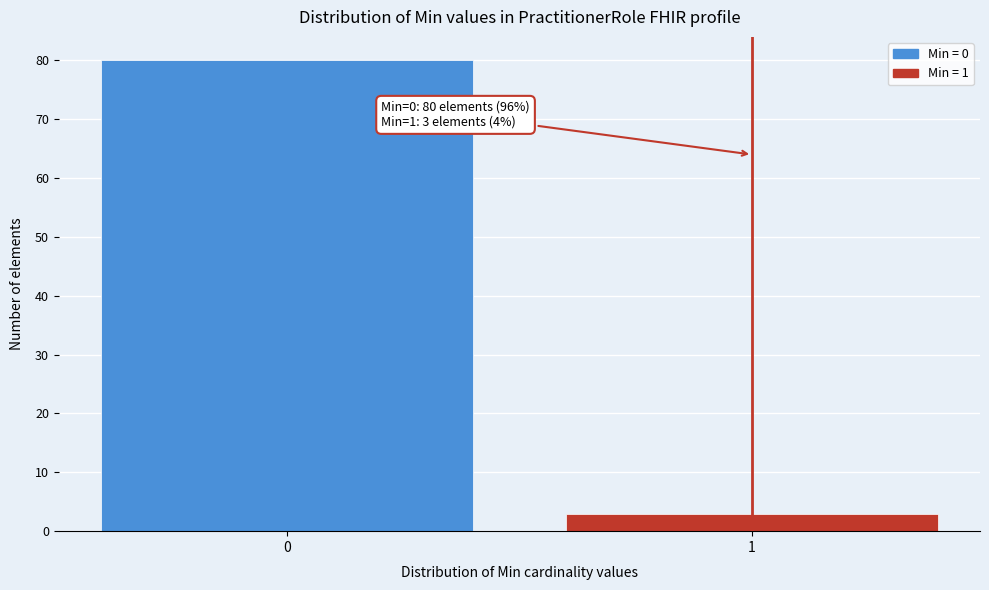

Reading right to left, transcribe all the data shown in this chart.

1=3	0=80